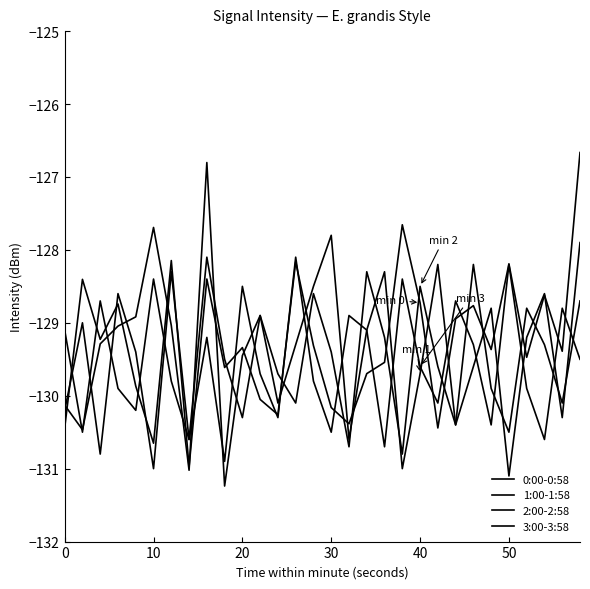

Does the chart display data point markers on the line(s)?

No